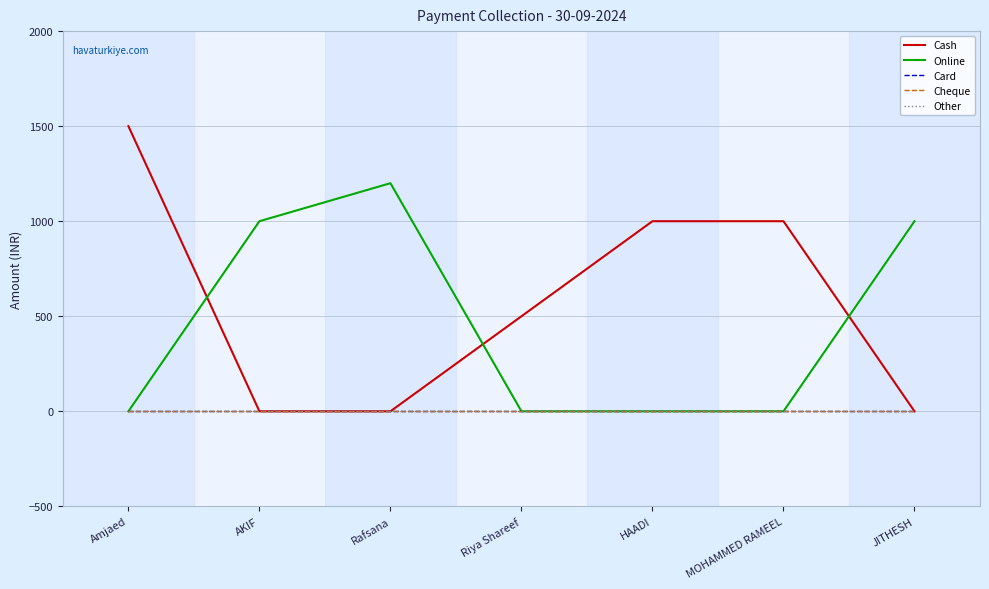

How many Online values are between 0 and 1000?

6